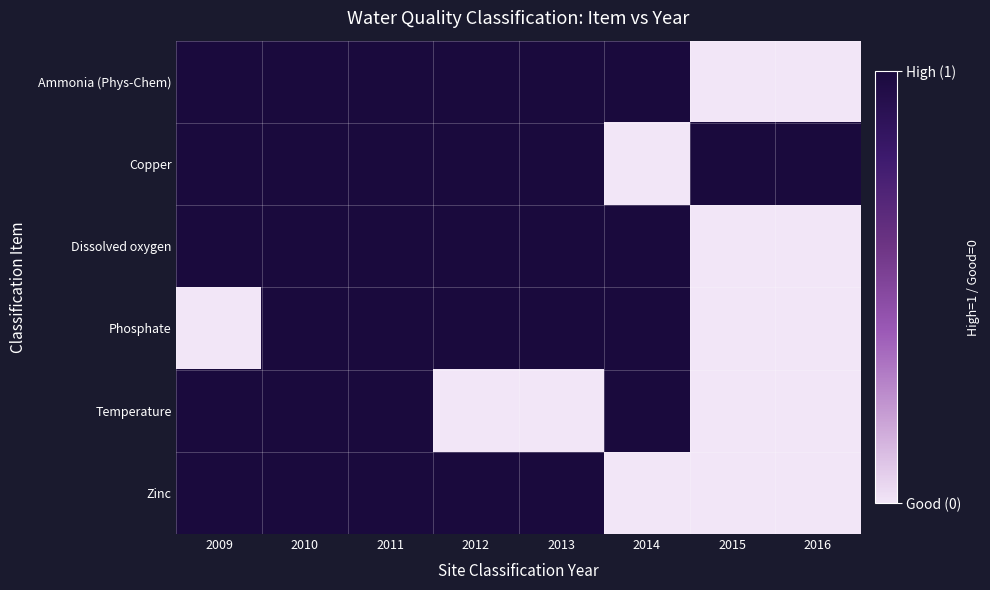

Reading right to left, extract all data points from this chart.

Ammonia (Phys-Chem): 2016=0	2015=0	2014=1	2013=1	2012=1	2011=1	2010=1	2009=1
Copper: 2016=1	2015=1	2014=0	2013=1	2012=1	2011=1	2010=1	2009=1
Dissolved oxygen: 2016=0	2015=0	2014=1	2013=1	2012=1	2011=1	2010=1	2009=1
Phosphate: 2016=0	2015=0	2014=1	2013=1	2012=1	2011=1	2010=1	2009=0
Temperature: 2016=0	2015=0	2014=1	2013=0	2012=0	2011=1	2010=1	2009=1
Zinc: 2016=0	2015=0	2014=0	2013=1	2012=1	2011=1	2010=1	2009=1